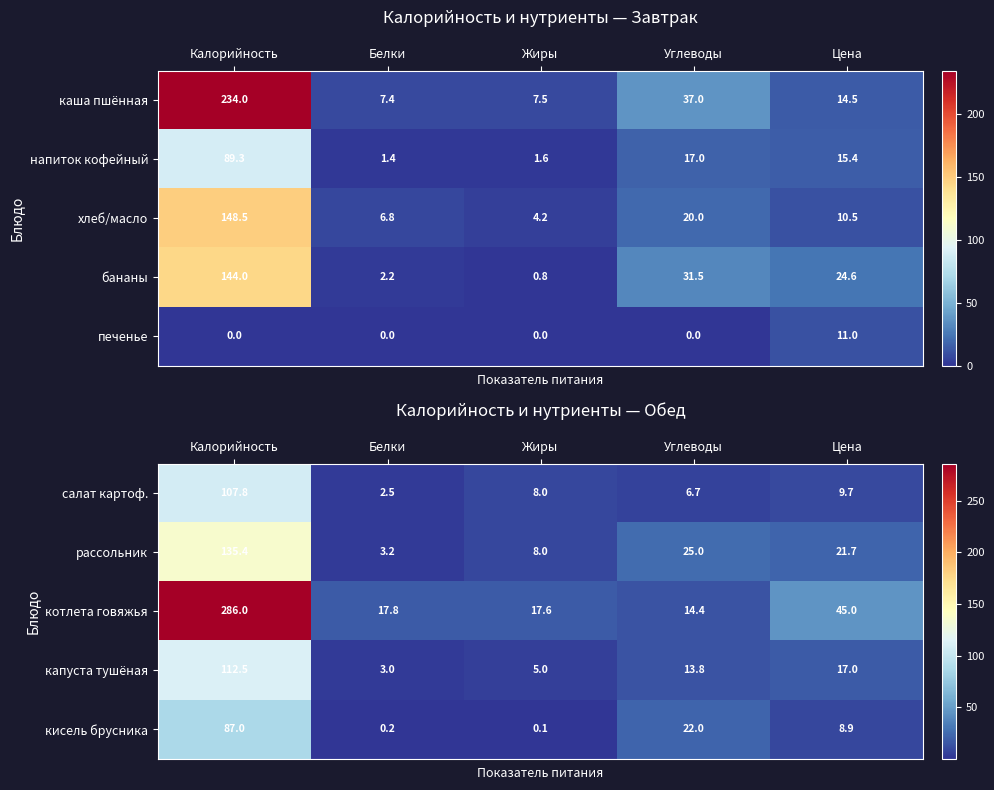

Is it true that капуста тушёная equals 18.4 at Углеводы?

False